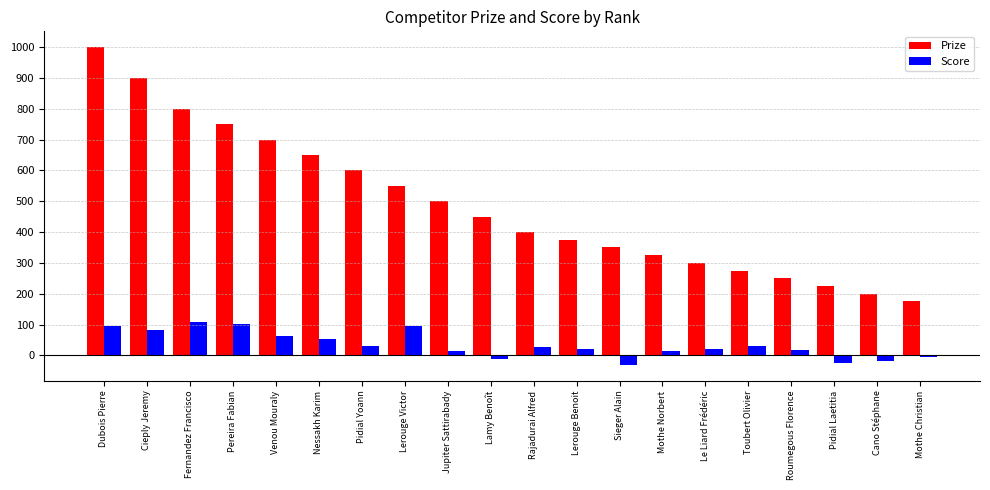

How many bars are there in total?

40